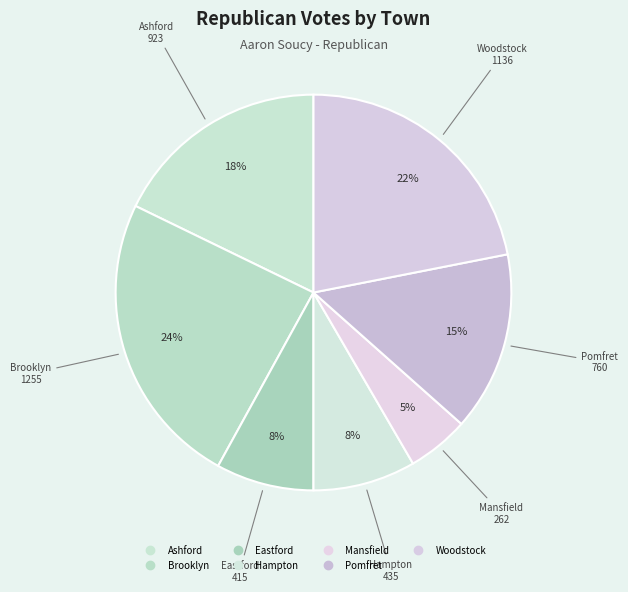

Rank the categories by value from lowest to highest.

Mansfield, Eastford, Hampton, Pomfret, Ashford, Woodstock, Brooklyn